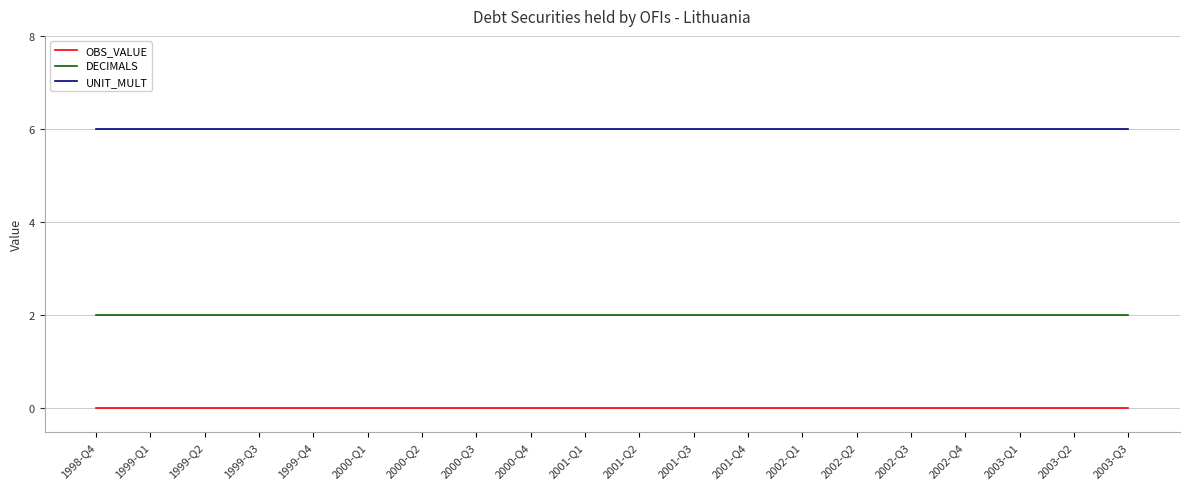

What are all the series names shown in the legend?

OBS_VALUE, DECIMALS, UNIT_MULT